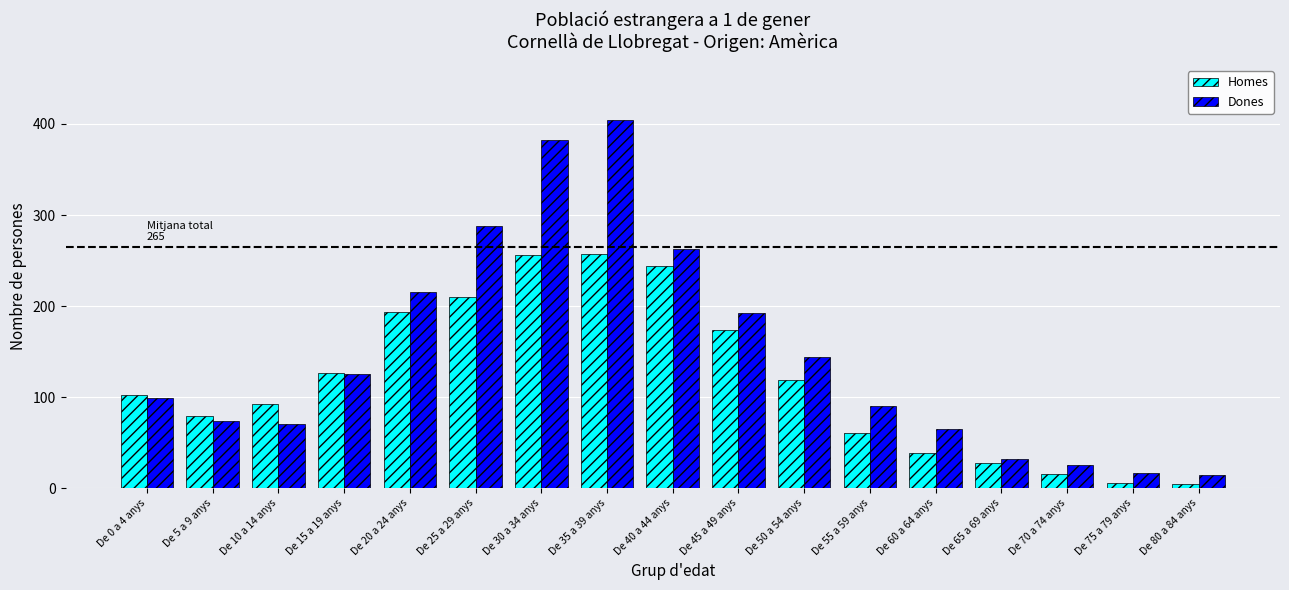

What is the label of the 10th bar from the right?

De 35 a 39 anys